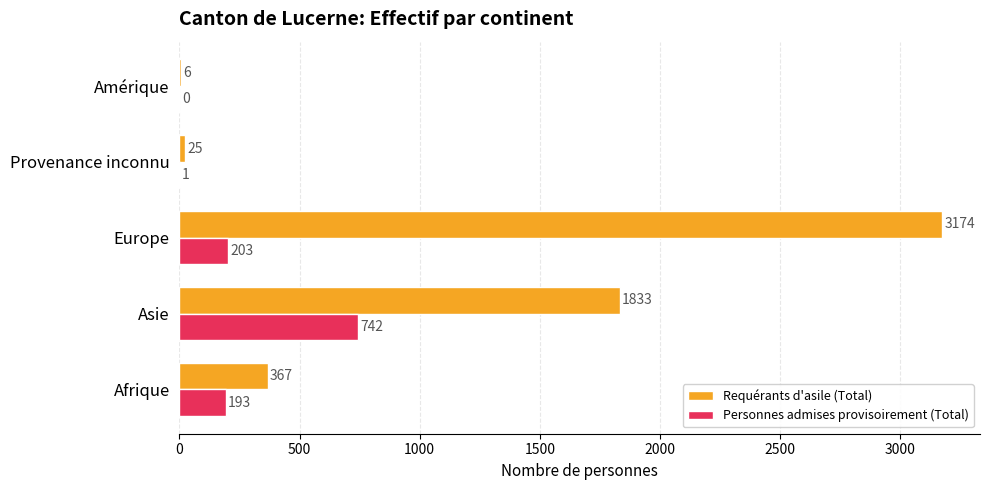

How many positive values does the Personnes admises provisoirement (Total) series have?

4